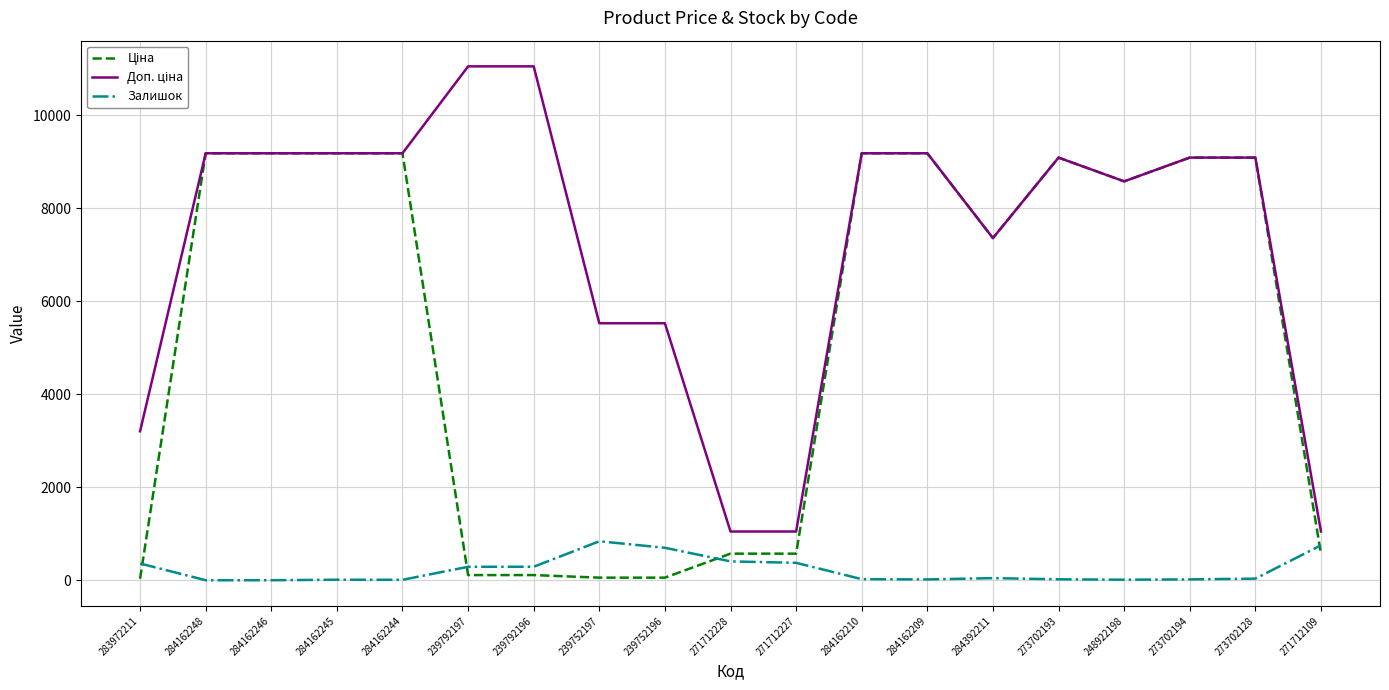

What is the total value across all series at 271712228?

2024.6